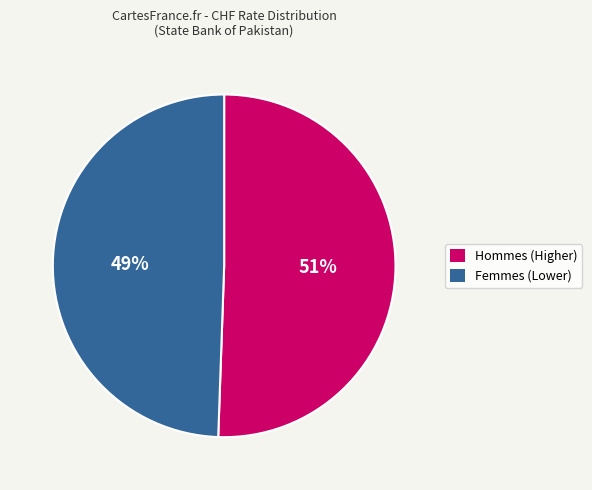

Combined, do Hommes (Higher) and Femmes (Lower) account for over 50%?

Yes